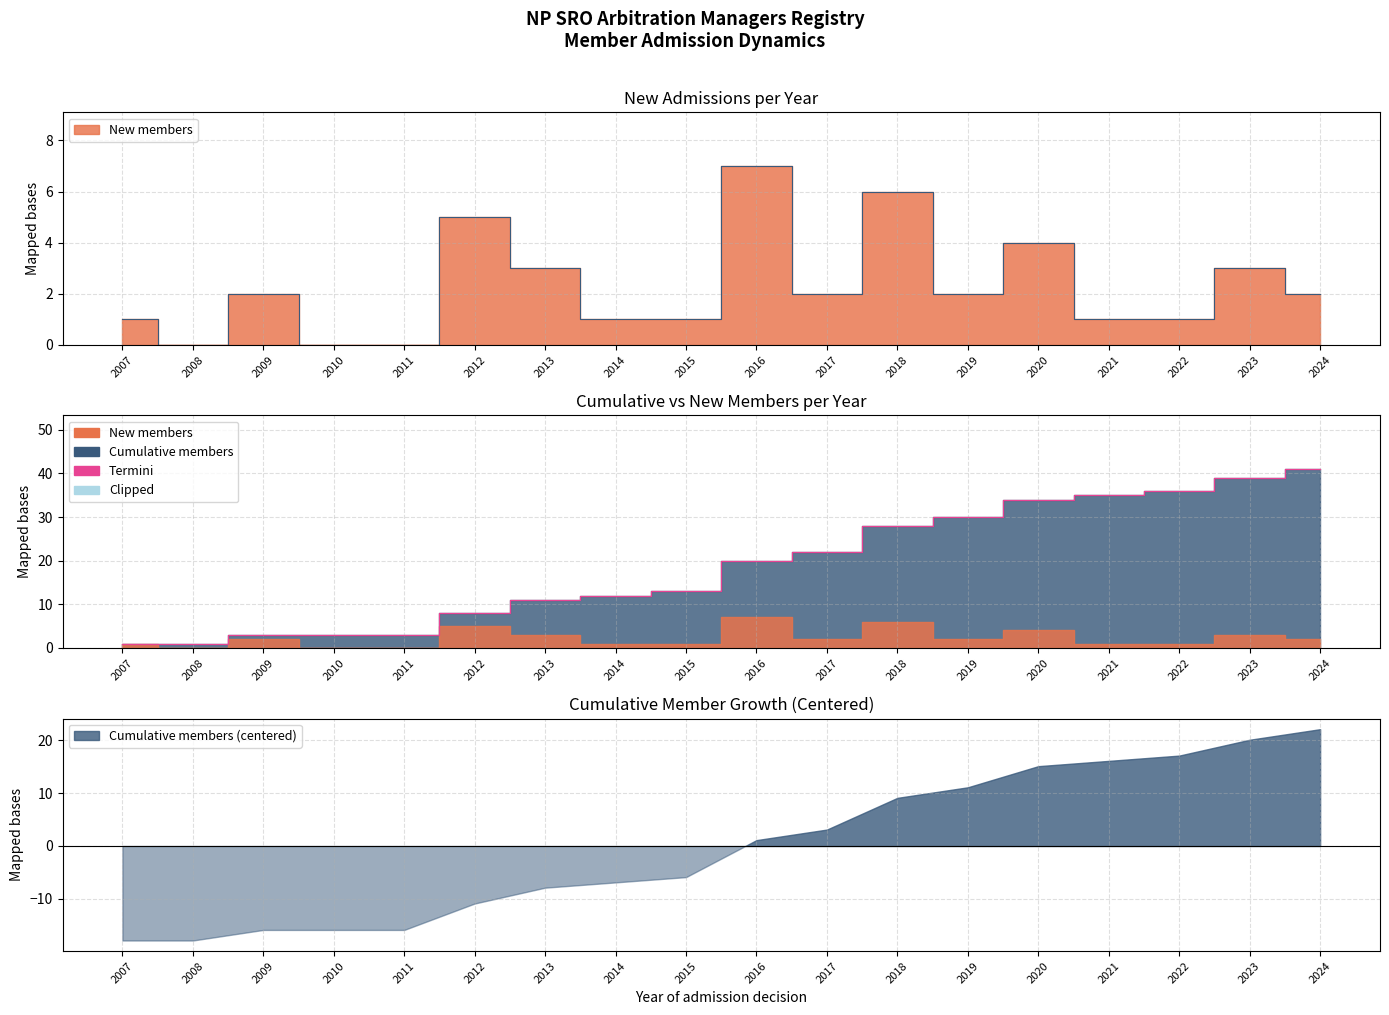

True or false: Cumulative members has more than 0 points higher than both neighbors.

False